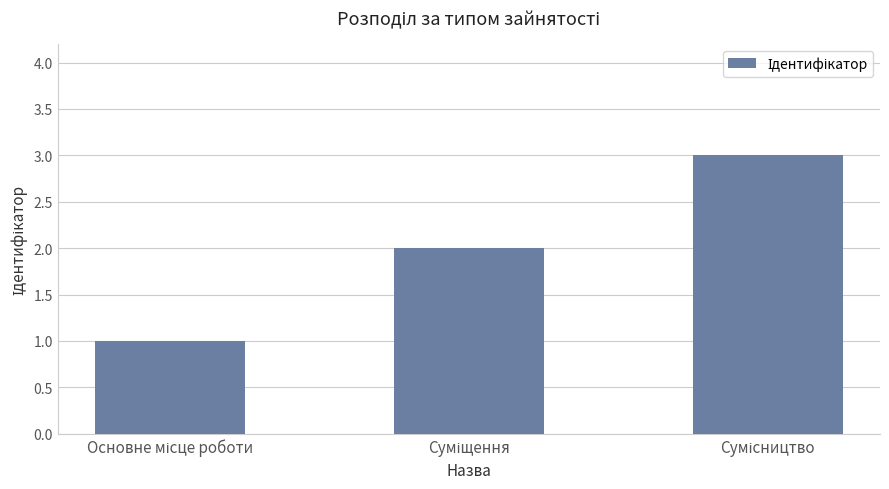

What is the difference between the maximum and minimum values?

2